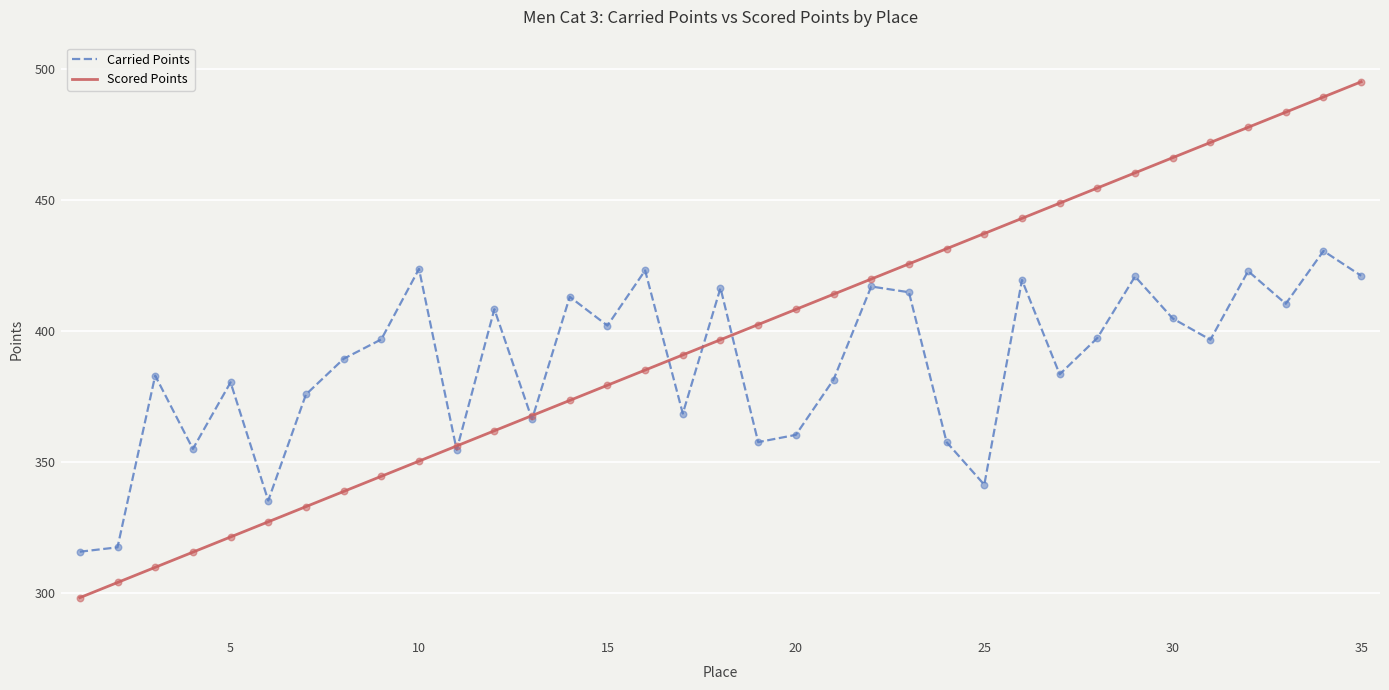

Which series has the largest total across all categories?

Scored Points